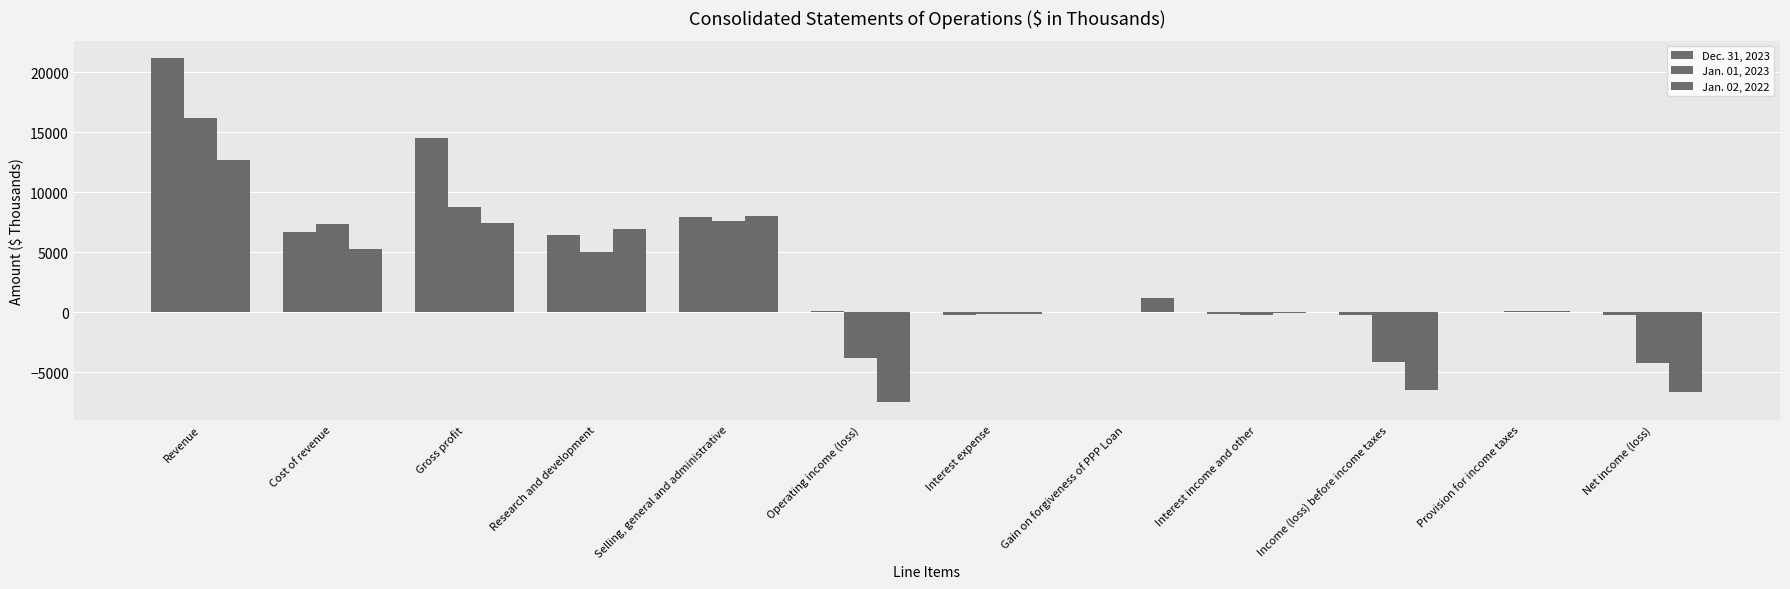

How many series are shown in this chart?

3